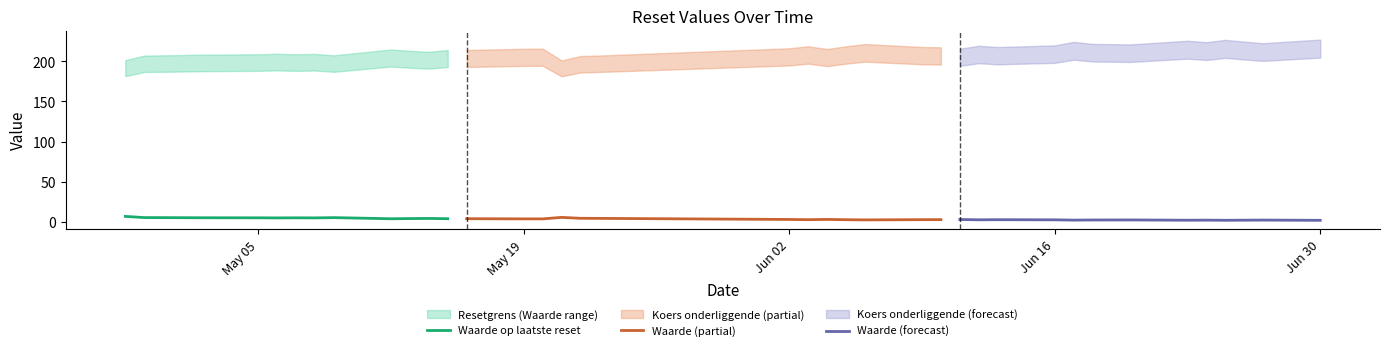

In Waarde (partial), how many points are lower than both neighbors (excluding endpoints)?

3